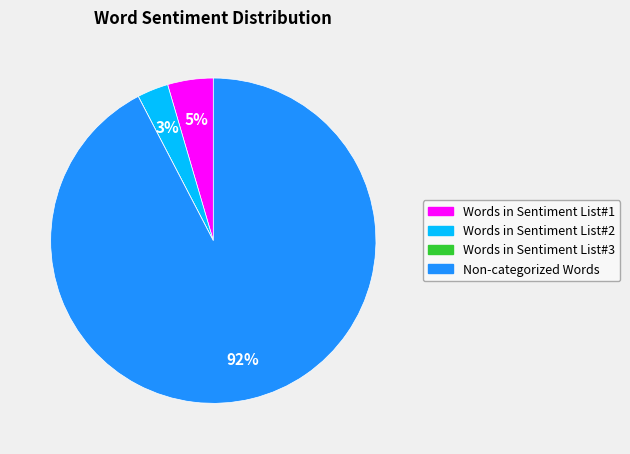

To the nearest percent, what is the difference between the largest and smallest slice percentages?

92%